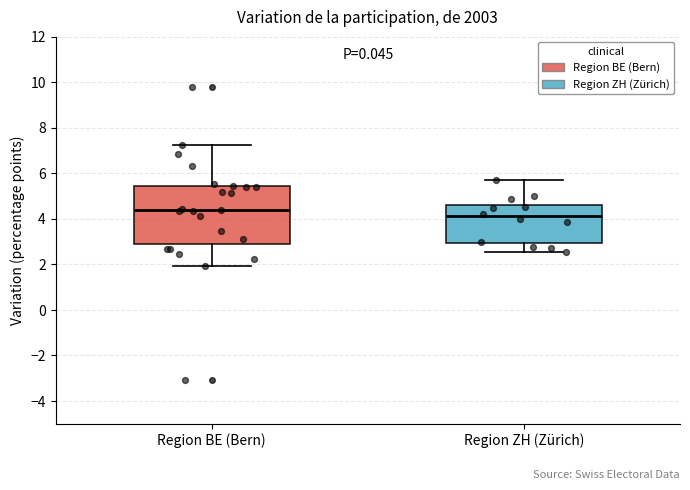

Reading left to right, read every box against the y-axis: the position of its median line, the range the box covers, and the ends of its whiskers. The values are not printed on the chart, so give them approximately, as read against the axis.

Region BE (Bern): median 4.4, box 2.8 to 5.4, whiskers 2.0 to 7.2
Region ZH (Zürich): median 4.2, box 3.0 to 4.6, whiskers 2.6 to 5.6